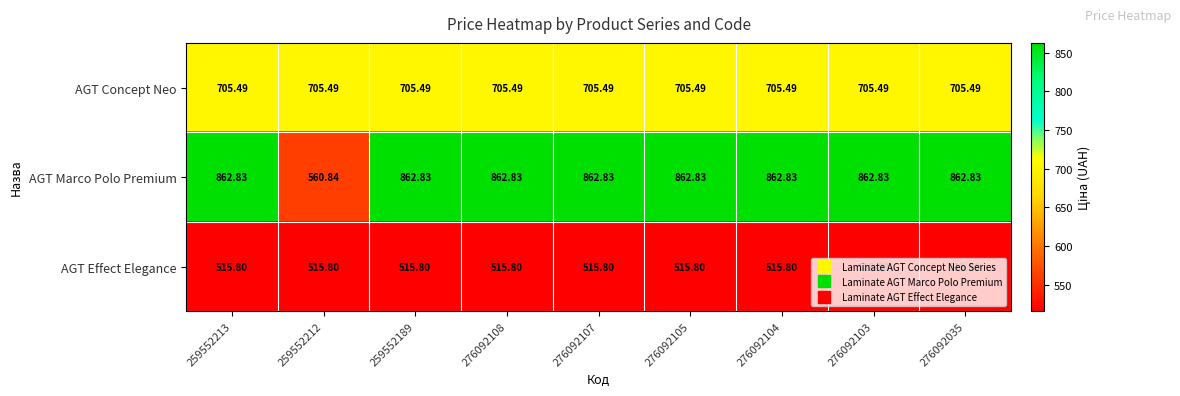

How many categories are shown in the chart?

9